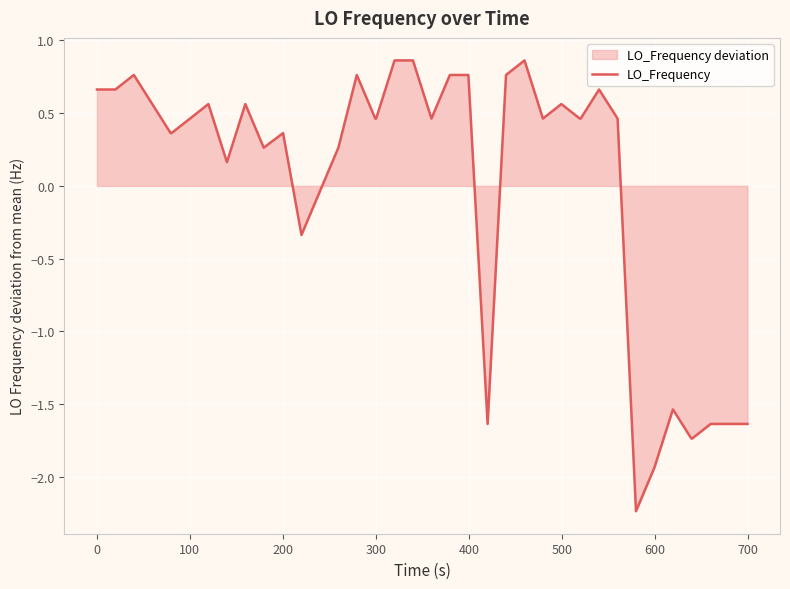

Does the chart display data point markers on the line(s)?

No